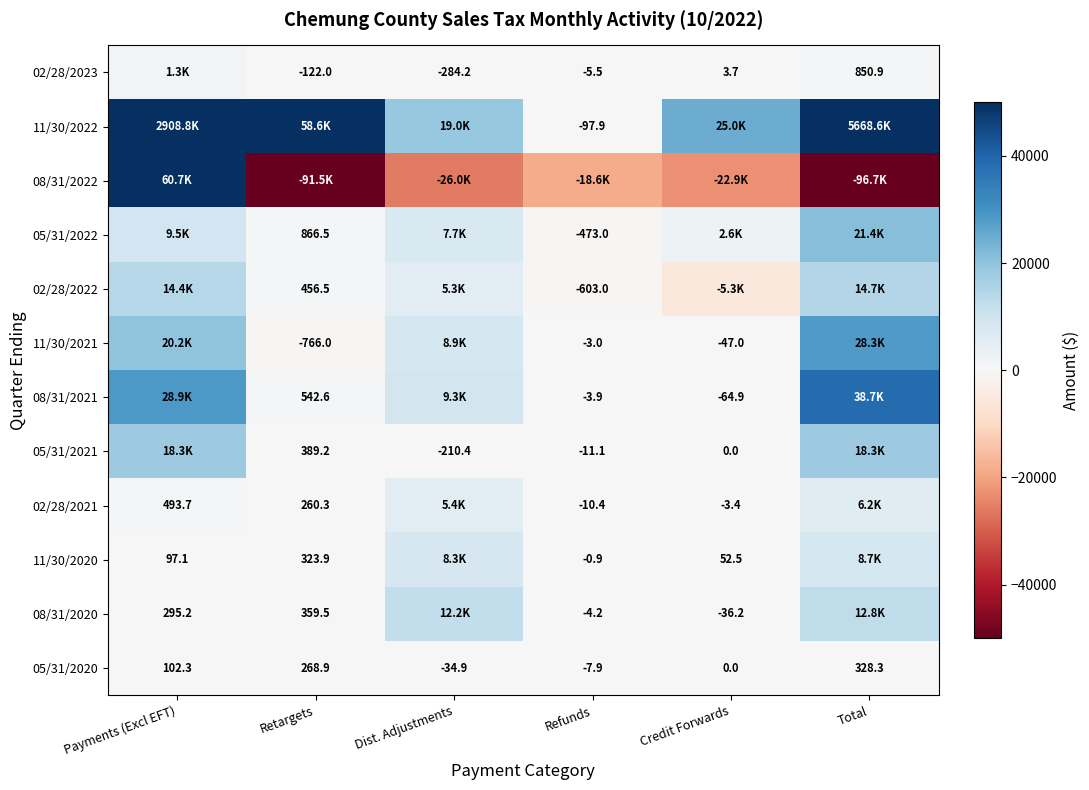

Which category has the highest value in the 05/31/2020 series?

Total